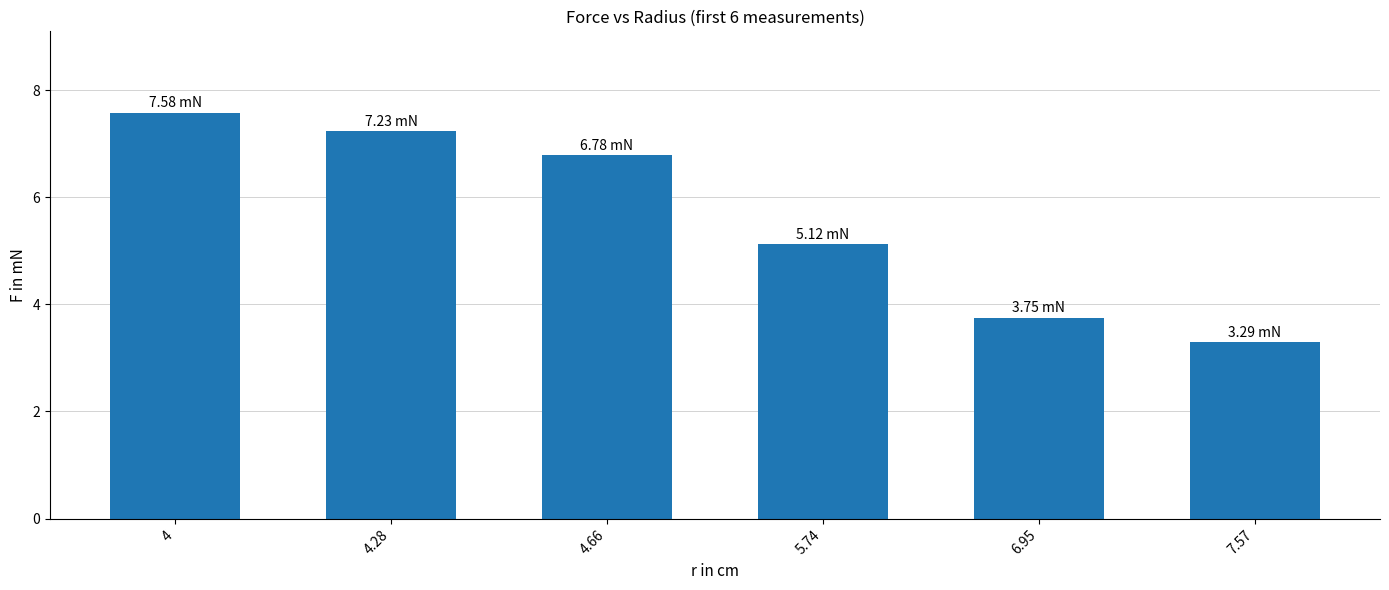

What value does the data have at 4.66?

6.8